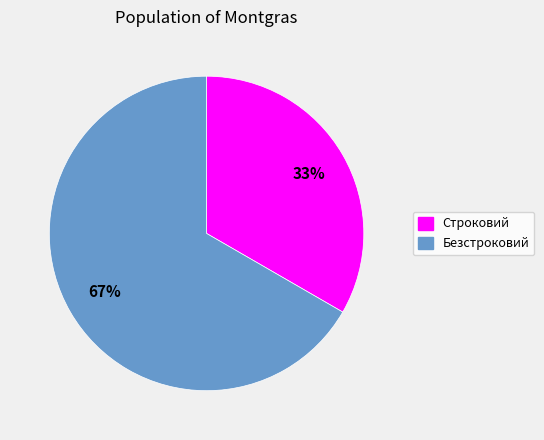

Count the number of slices in the pie.

2